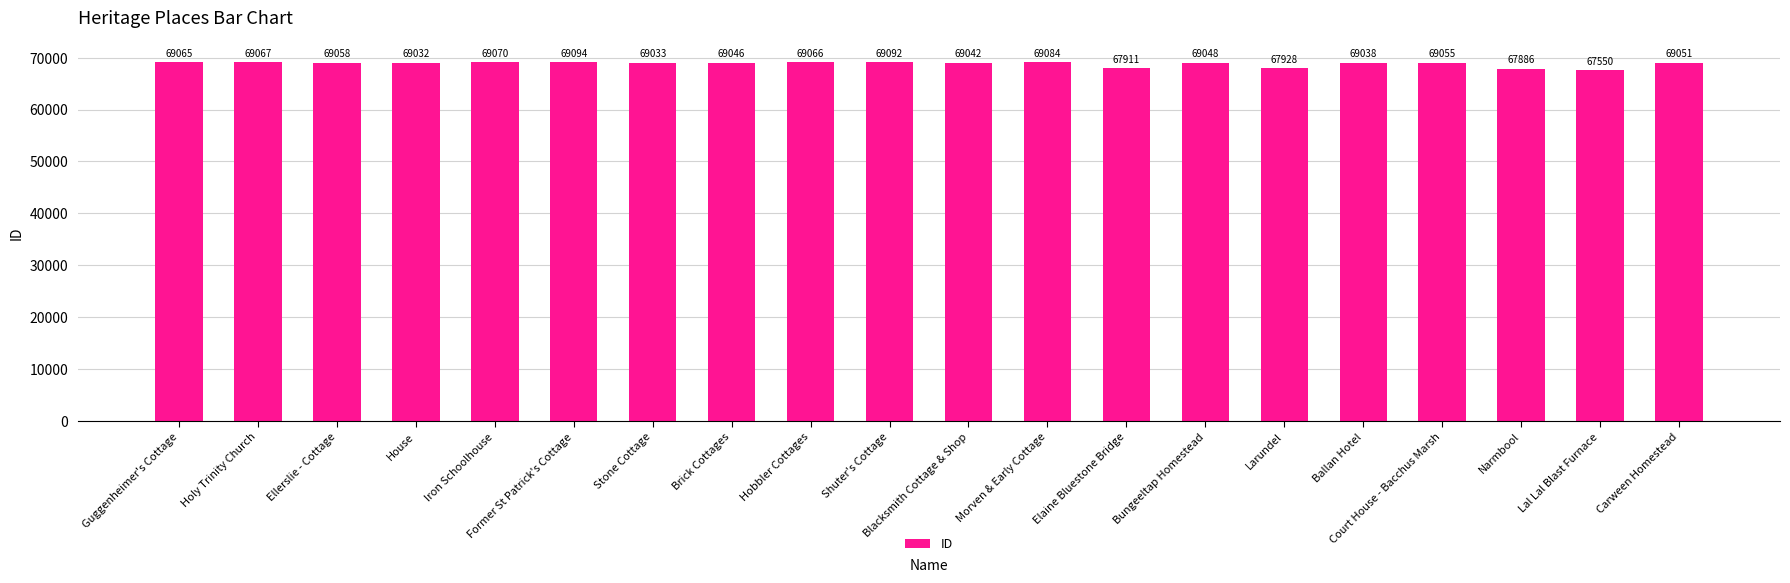

What is the value of the 20th bar from the left?

69051